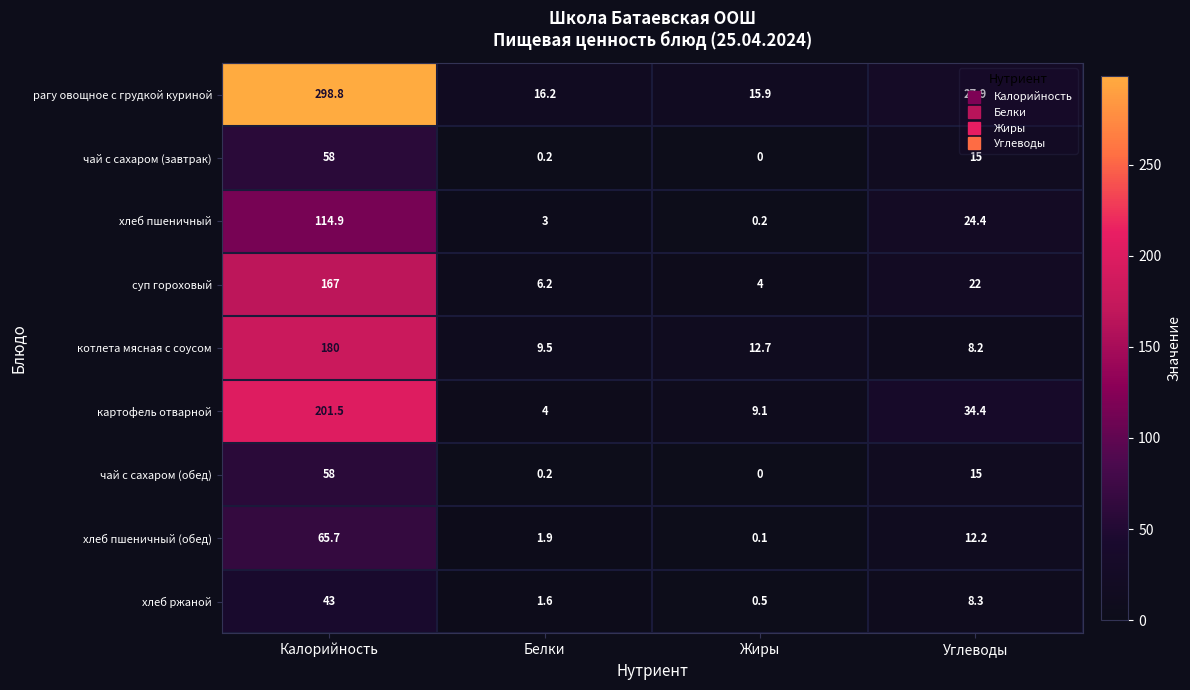

At which label is рагу овощное с грудкой куриной closest to 157?

Углеводы